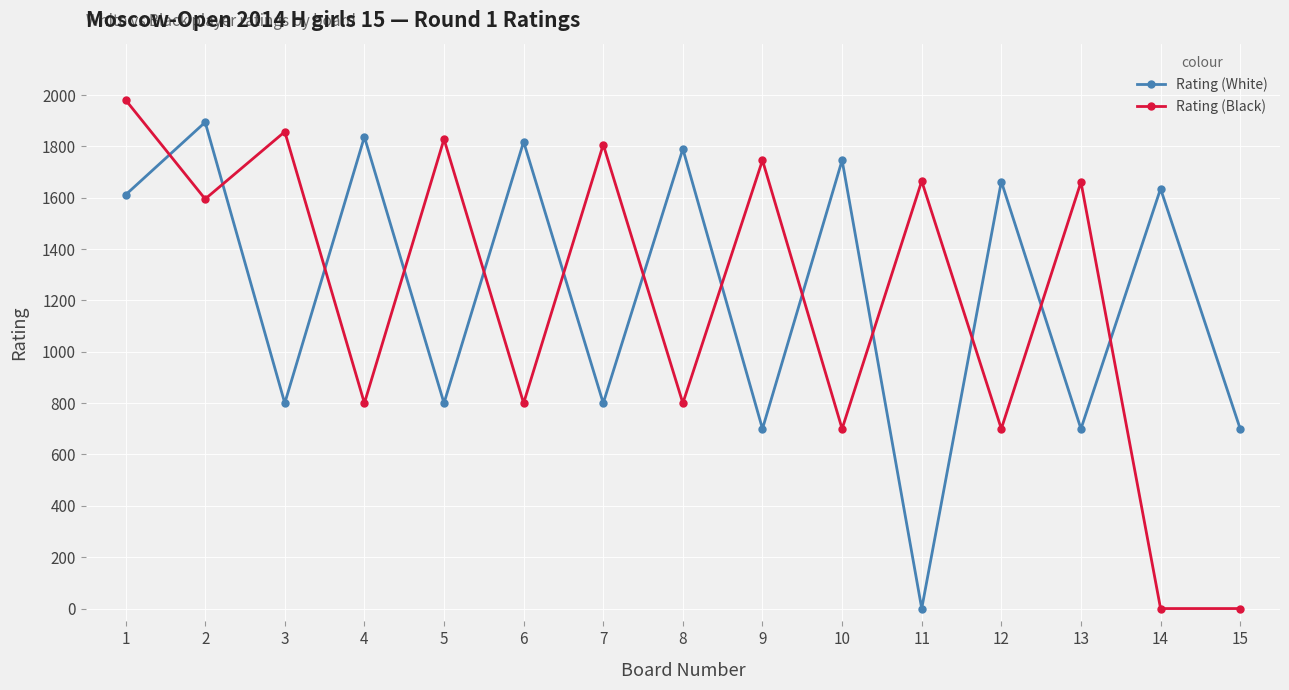

List the series in order of their overall mean, lowest first.

Rating (Black), Rating (White)